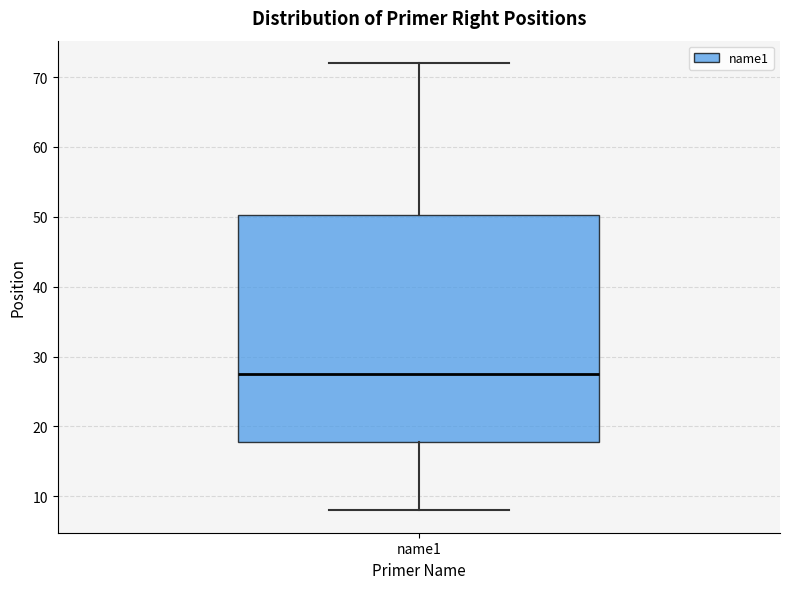

Where does the median line of the box for name1 sit on the y-axis? The values are not printed on the chart, so give them approximately, as read against the axis.

28